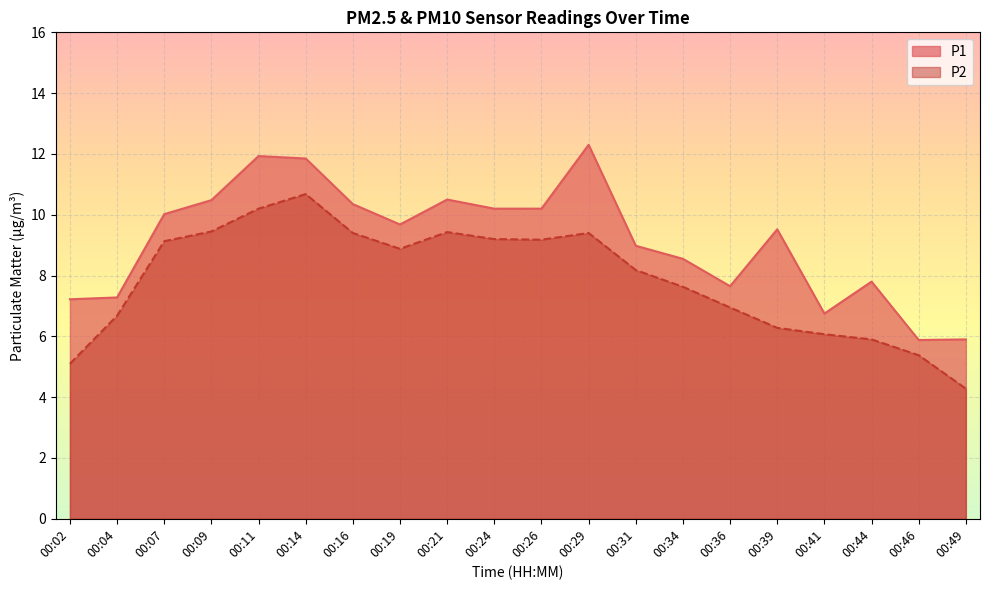

At how many categories does at least one series exceed 11?

3